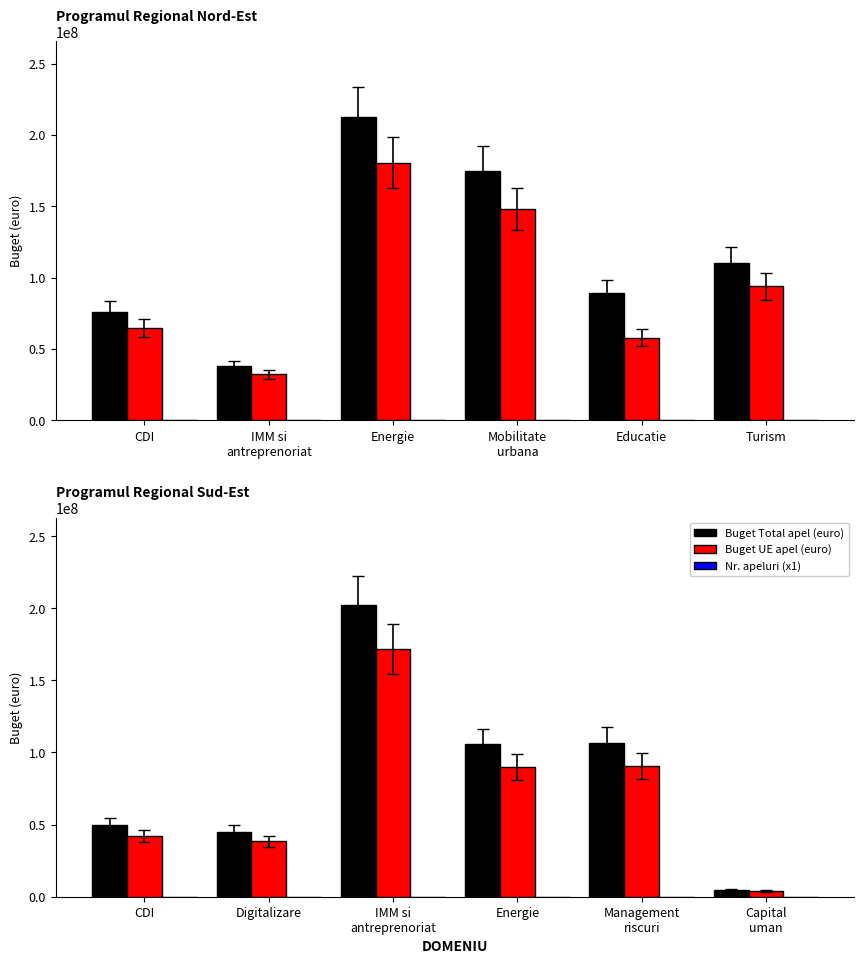

True or false: Nr. apeluri has a value of 3 at IMM si antreprenoriat.

False